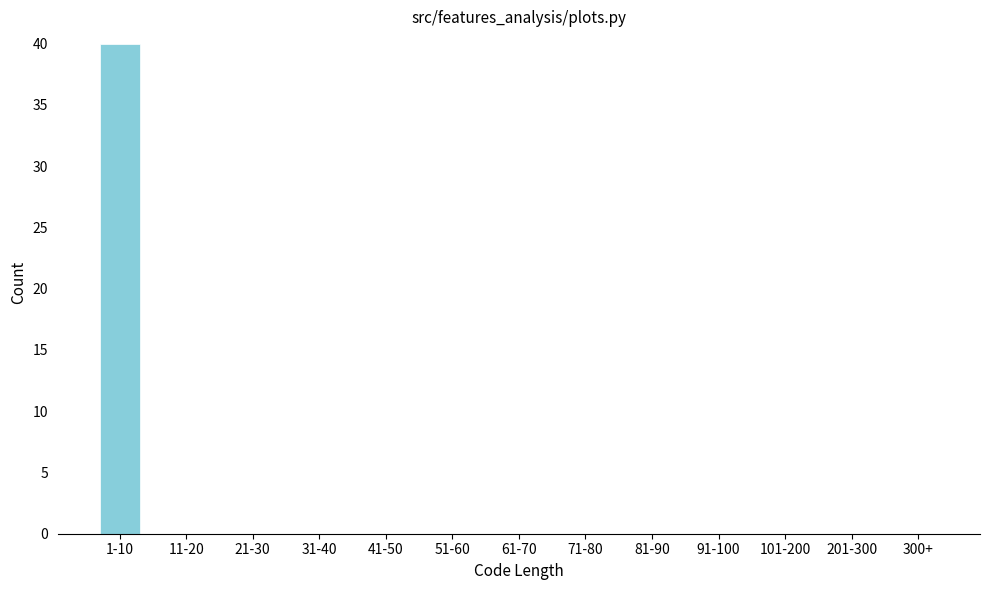

Reading left to right, list all the values displayed in this chart.

1-10=40	11-20=0	21-30=0	31-40=0	41-50=0	51-60=0	61-70=0	71-80=0	81-90=0	91-100=0	101-200=0	201-300=0	300+=0